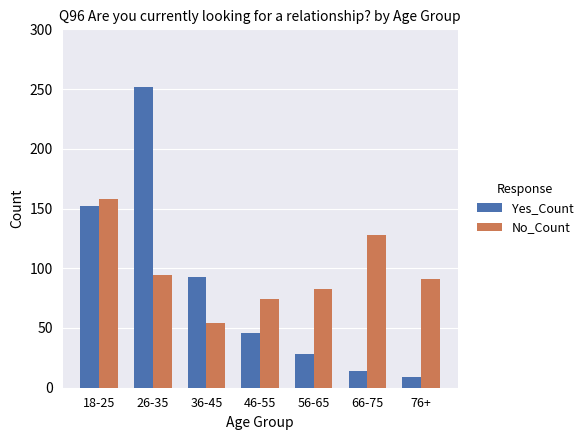

Which series has the widest spread of values?

Yes_Count